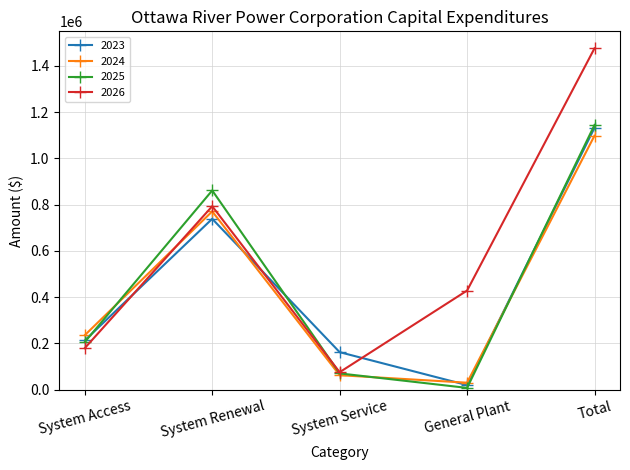

At which category does 2025 reach its first local valley?

General Plant